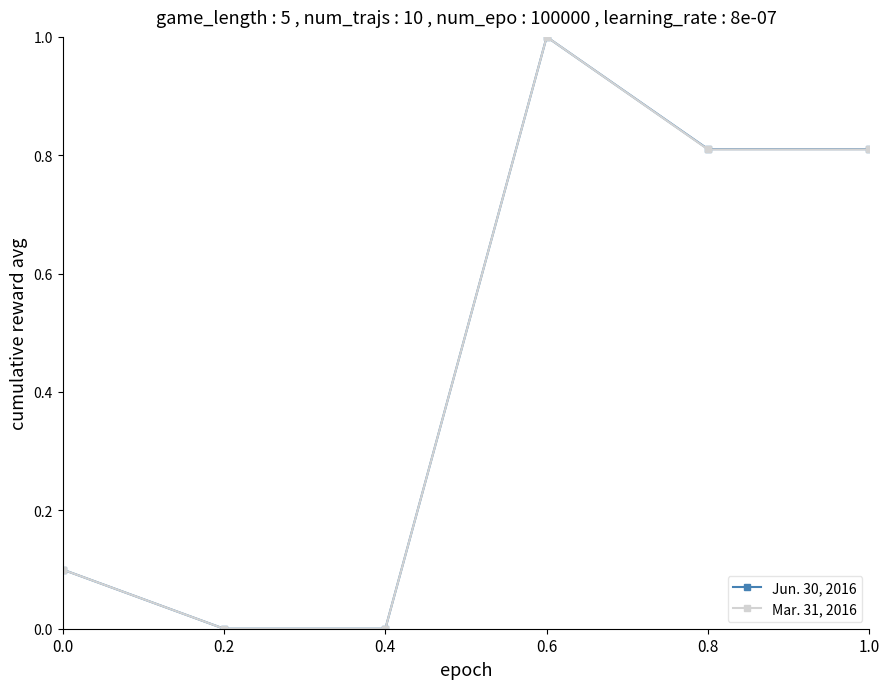

What is the value of the Jun. 30, 2016 point at the 4th from the left?

1.0